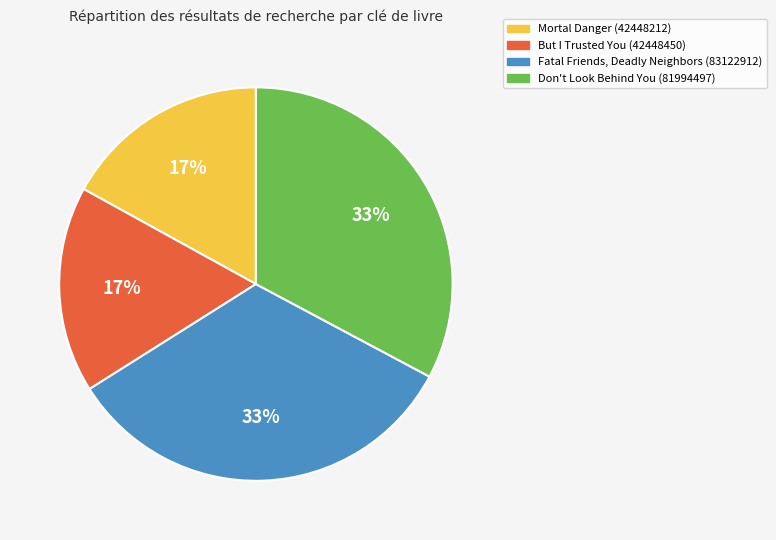

To the nearest percent, what portion does But I Trusted You (42448450) represent?

17%